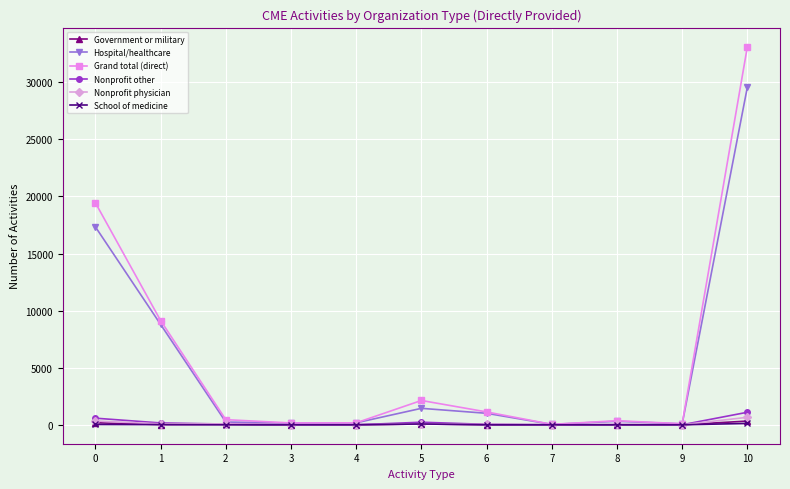

Which series changed the most between 0 and 10?

Grand total (direct)